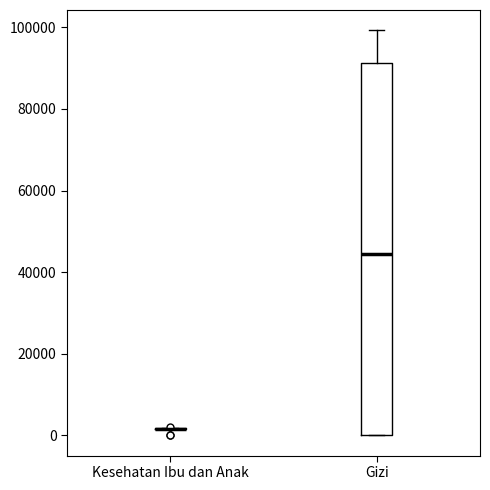

Where does the upper whisker of the box for Gizi end on the y-axis? The values are not printed on the chart, so give them approximately, as read against the axis.

100000